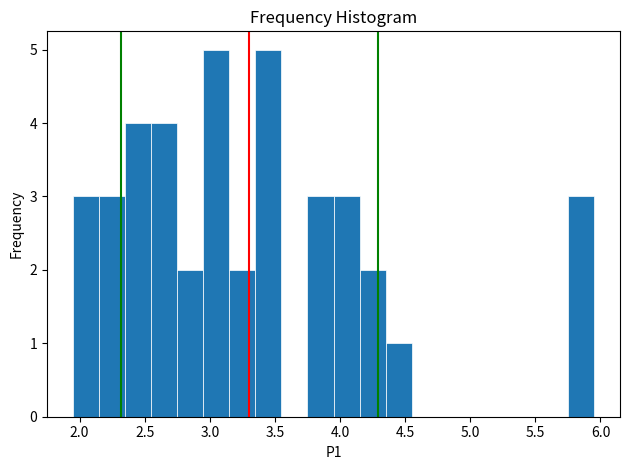

Reading left to right, transcribe this chart: for each bar, give the range it covers on the x-axis and its height. The values are not printed on the chart, so give them approximately, as read against the axis.

1.95 to 2.15: 3
2.15 to 2.35: 3
2.35 to 2.55: 4
2.55 to 2.75: 4
2.75 to 2.95: 2
2.95 to 3.15: 5
3.15 to 3.35: 2
3.35 to 3.55: 5
3.55 to 3.75: 0
3.75 to 3.95: 3
3.95 to 4.15: 3
4.15 to 4.35: 2
4.35 to 4.55: 1
4.55 to 4.75: 0
4.75 to 4.95: 0
4.95 to 5.15: 0
5.15 to 5.35: 0
5.35 to 5.55: 0
5.55 to 5.75: 0
5.75 to 5.95: 3